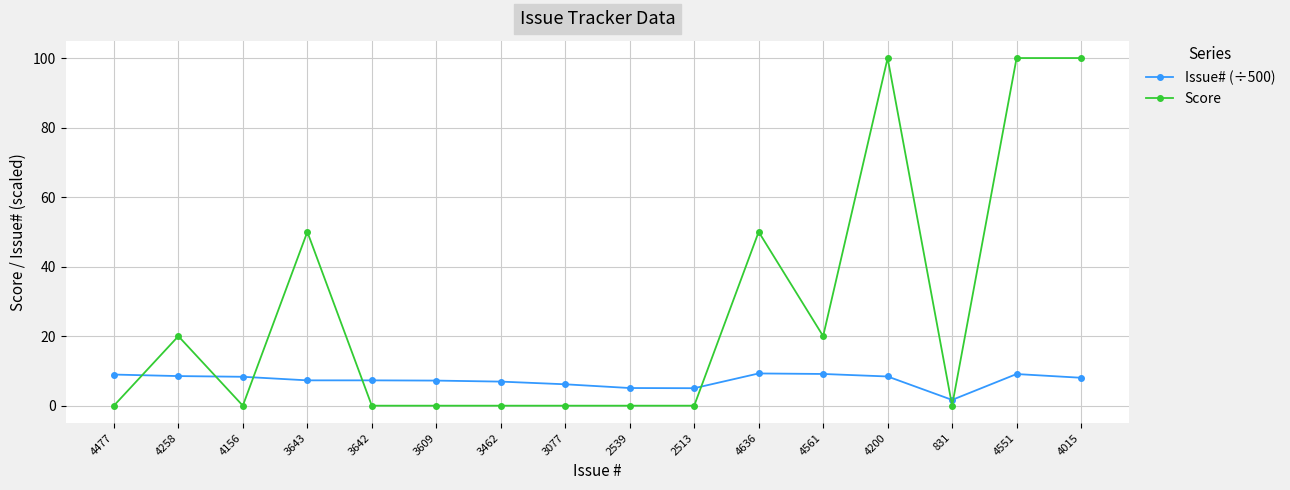

What is the approximate value of Issue# (÷500) at 4258?

8.5